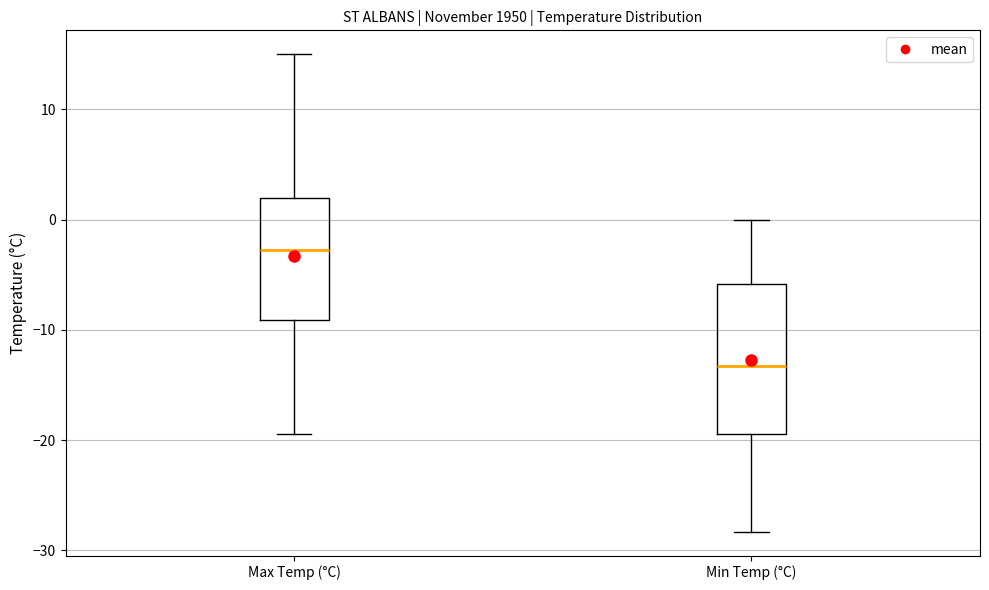

Where is the upper edge of the box for Max Temp (°C) on the y-axis? The values are not printed on the chart, so give them approximately, as read against the axis.

2